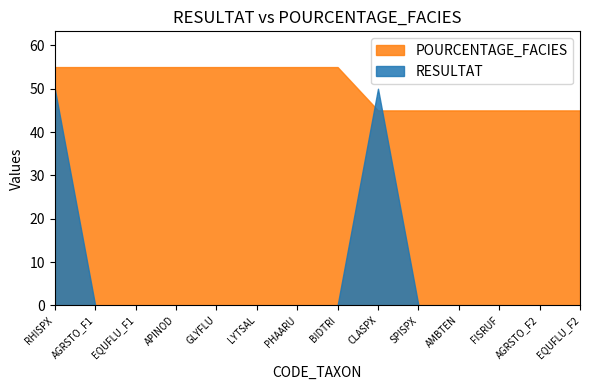

What position from the left is EQUFLU_F1?

3